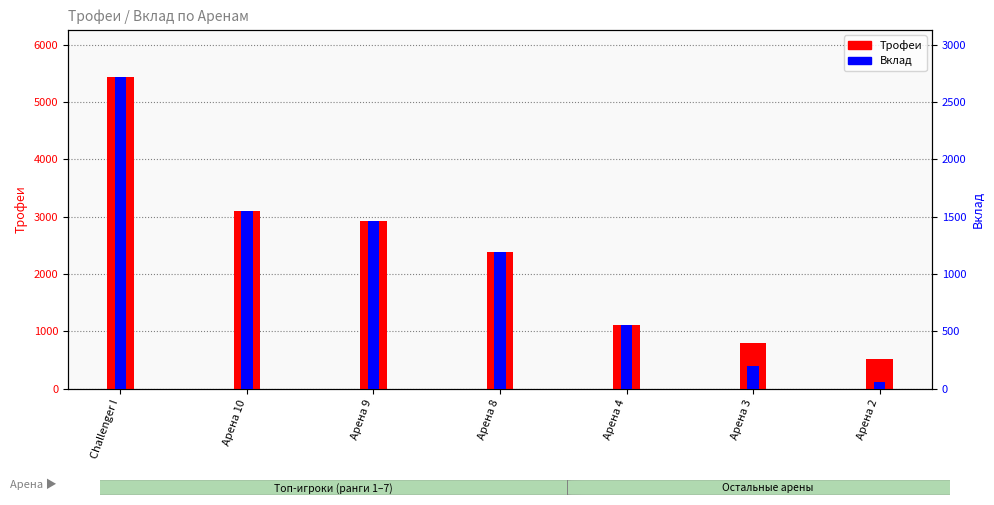

At which label does Трофеи first exceed 2390?

Challenger I